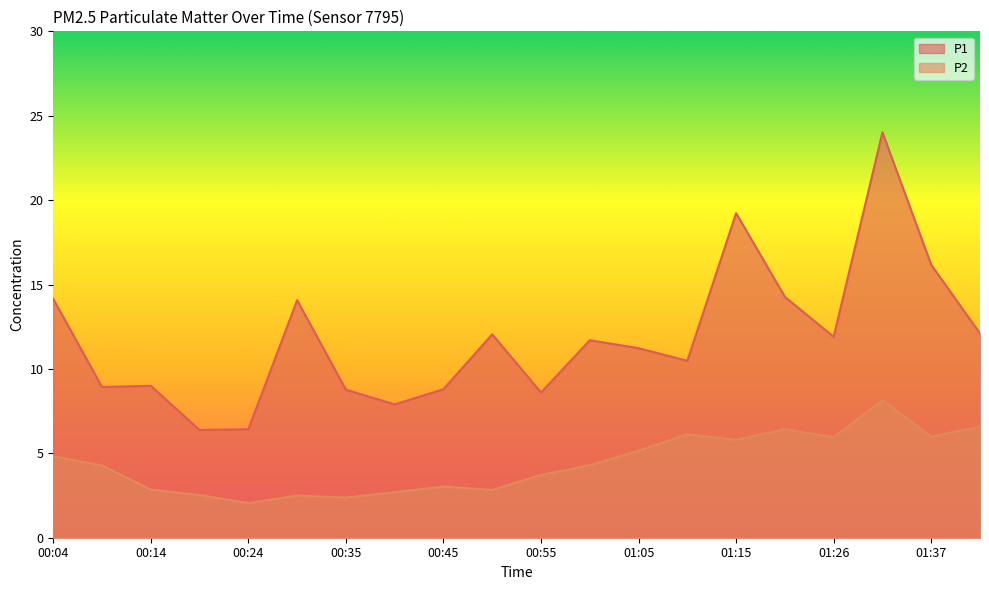

What is the maximum value shown in the chart?

24.0